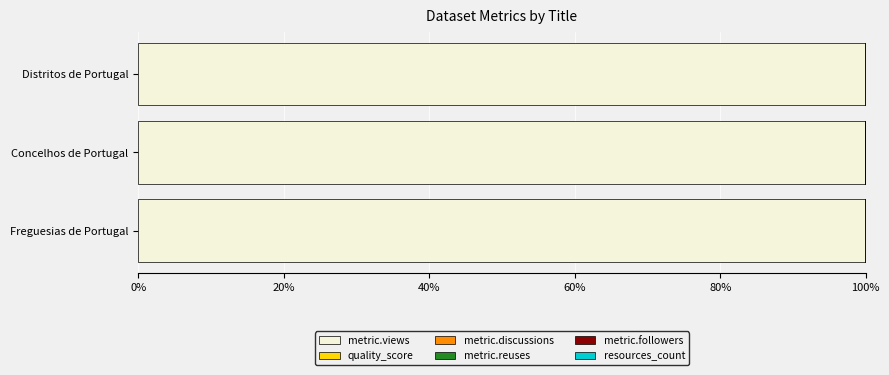

True or false: metric.views has a value of 166.8 at Freguesias de Portugal.

False